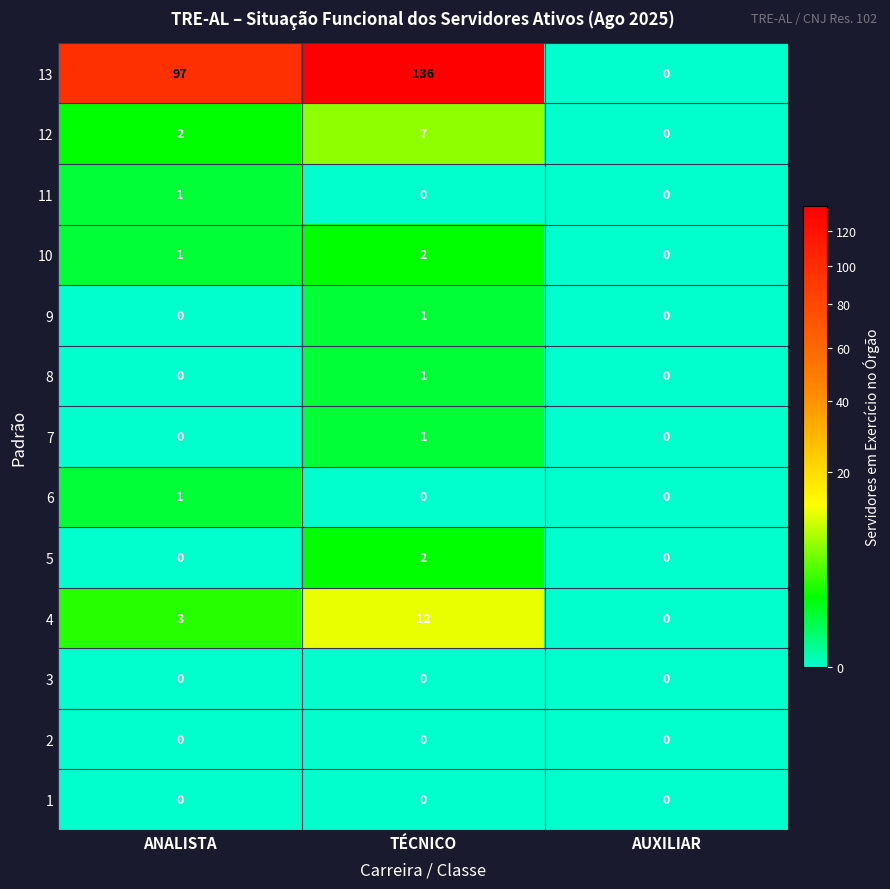

Between TÉCNICO and AUXILIAR, which series saw the biggest shift?

13